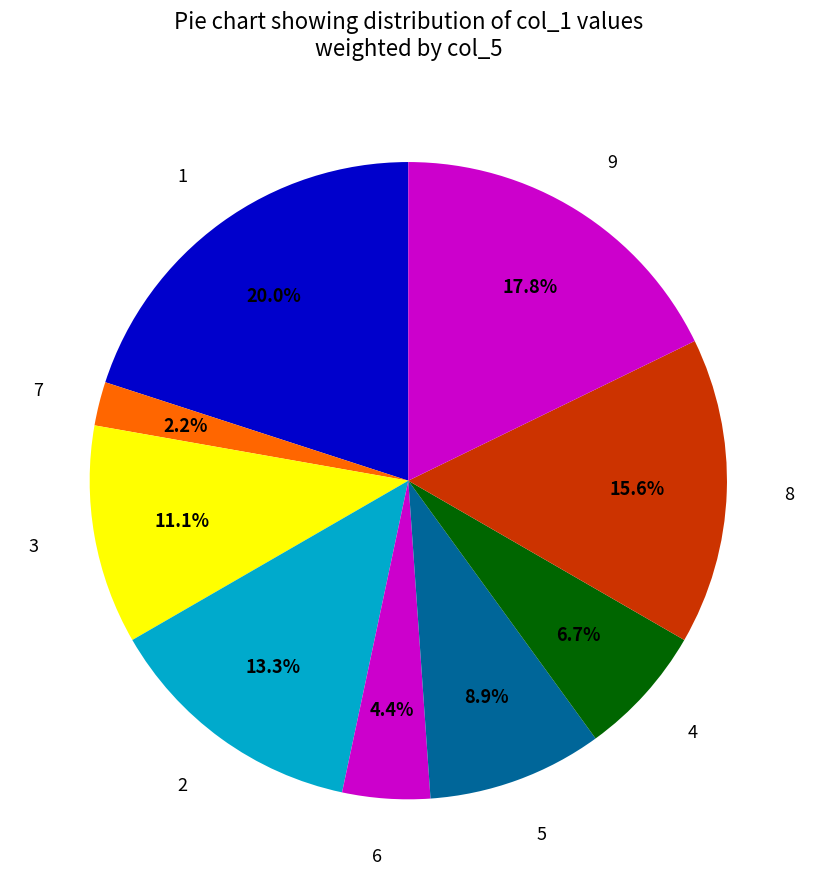

Count the number of slices in the pie.

9